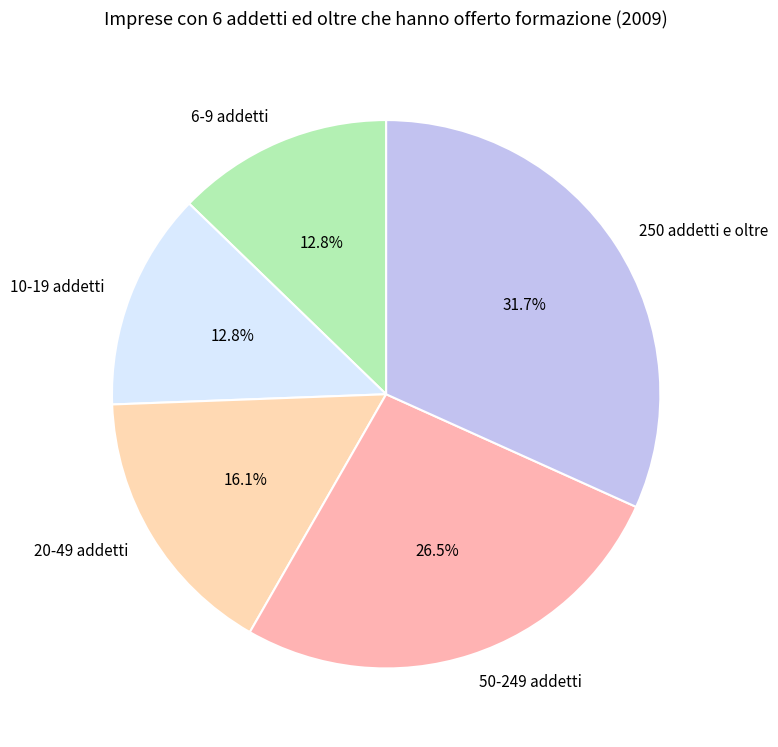

What is the largest slice in the pie chart?

250 addetti e oltre